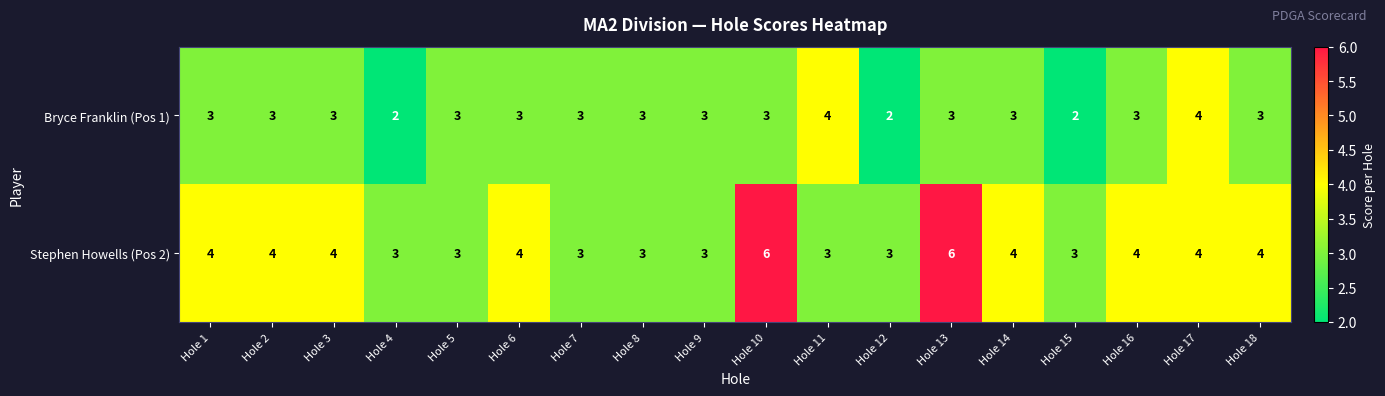

What is the greatest value displayed?

6